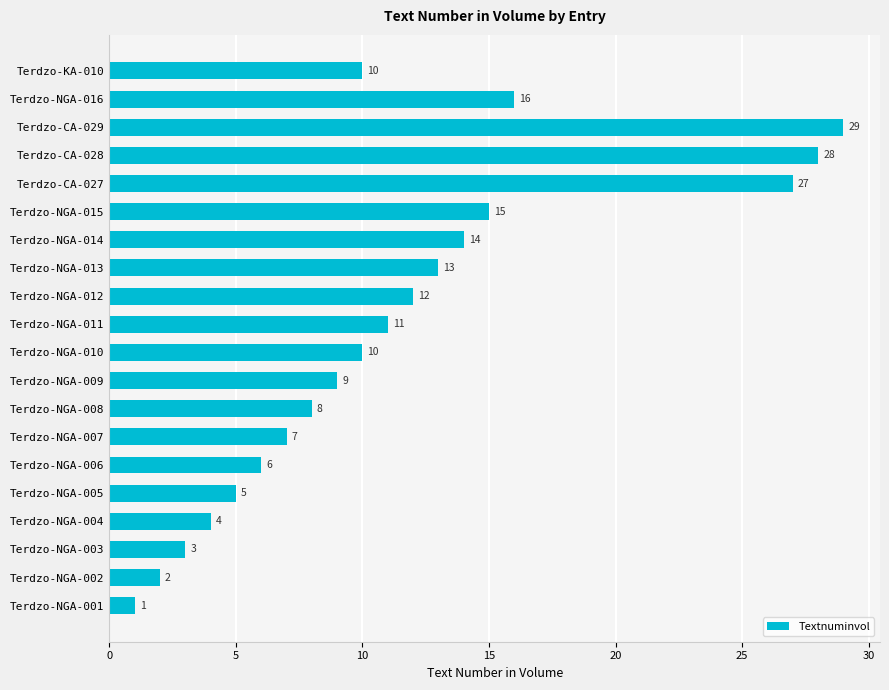

Between Terdzo-CA-027 and Terdzo-CA-028, which is larger?

Terdzo-CA-028